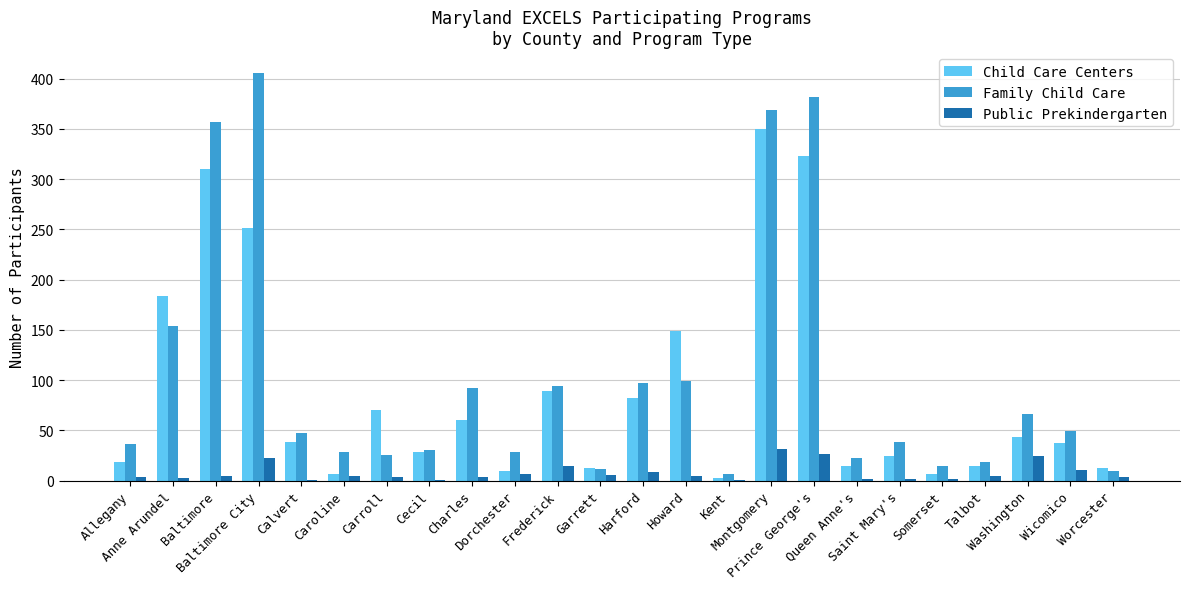

What is the sum of all Public Prekindergarten values?

196